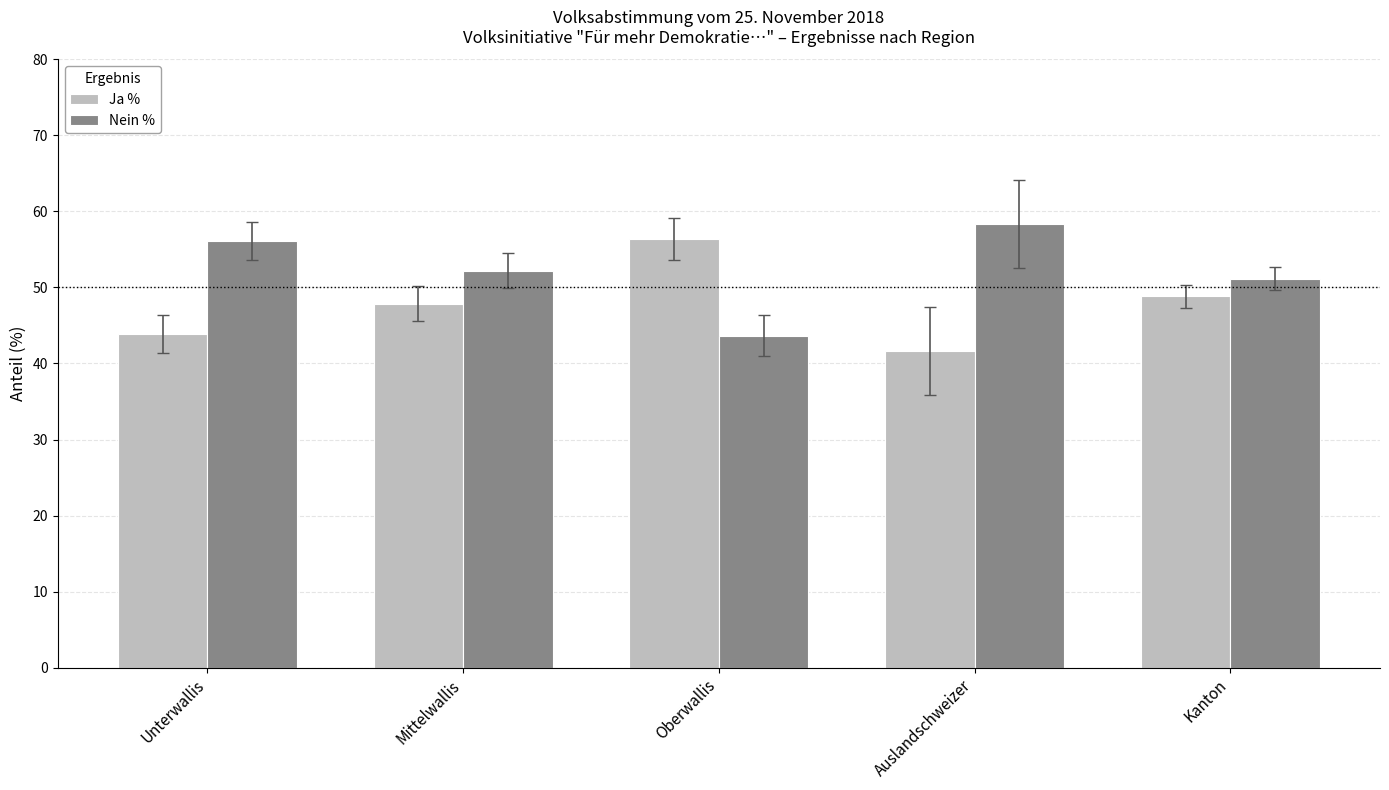

Reading right to left, what are all the values shown in this chart?

Ja %: Kanton=48.8	Auslandschweizer=41.7	Oberwallis=56.4	Mittelwallis=47.8	Unterwallis=43.9
Nein %: Kanton=51.2	Auslandschweizer=58.3	Oberwallis=43.6	Mittelwallis=52.2	Unterwallis=56.1